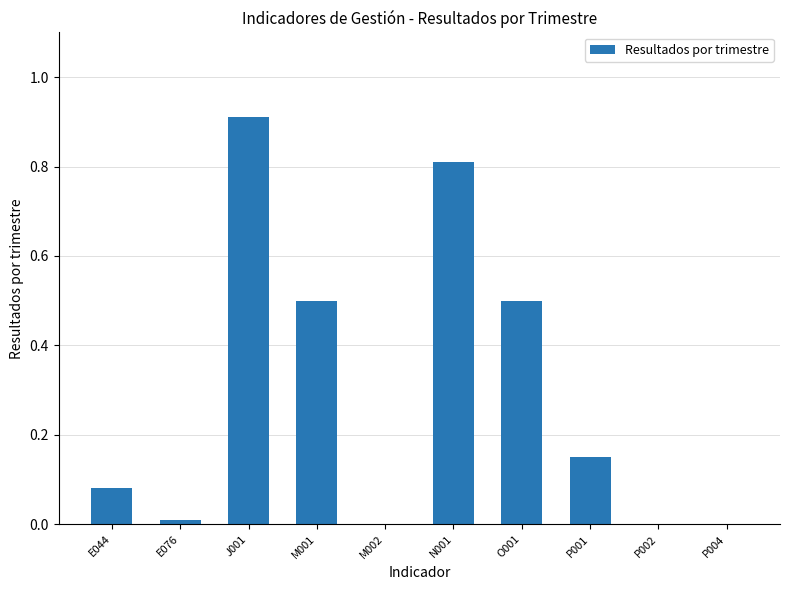

The chart shows a value of 0.0 at E076. True or false?

True